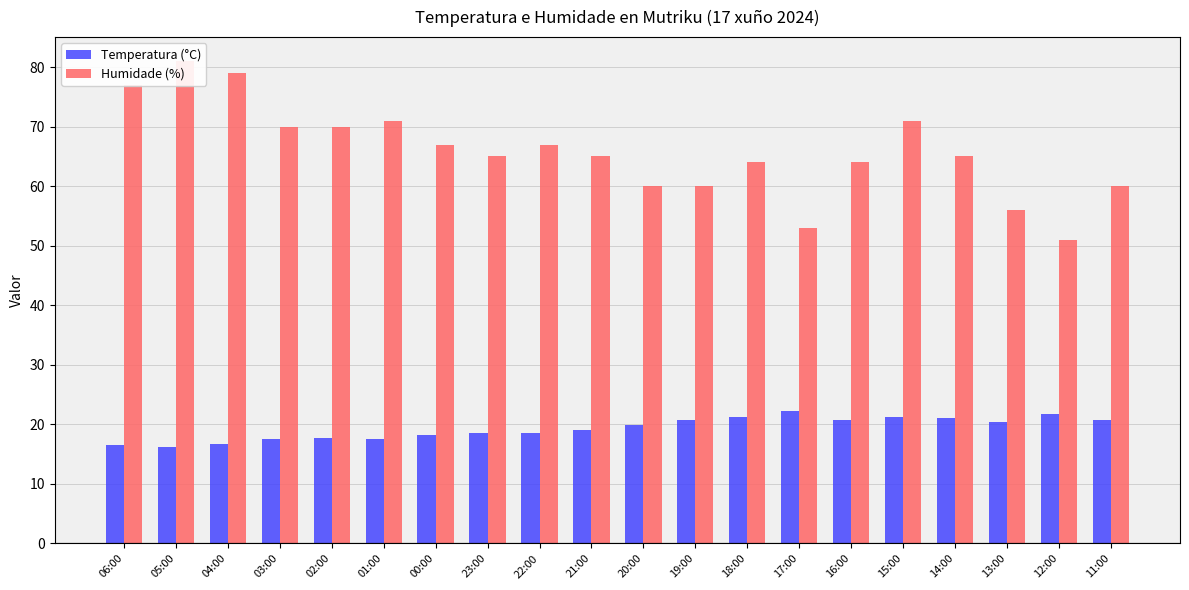

What is the label of the 7th bar from the left?

00:00